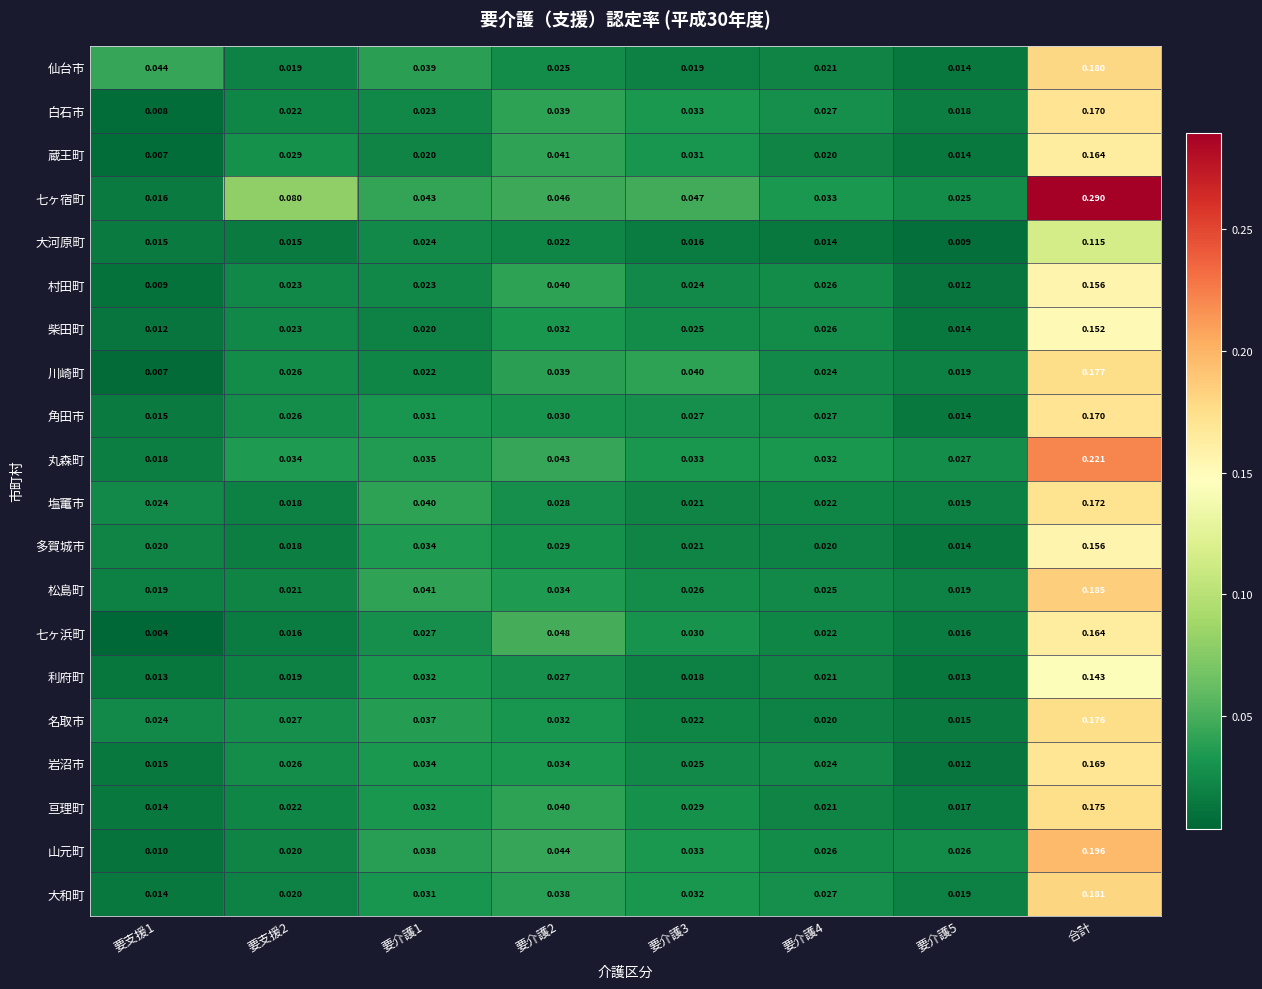

Which series has the largest range (max minus min)?

七ヶ宿町